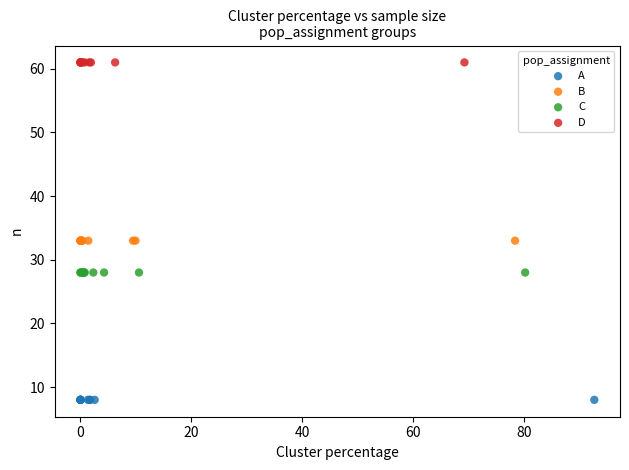

Which series contains the lowest Y value?

A